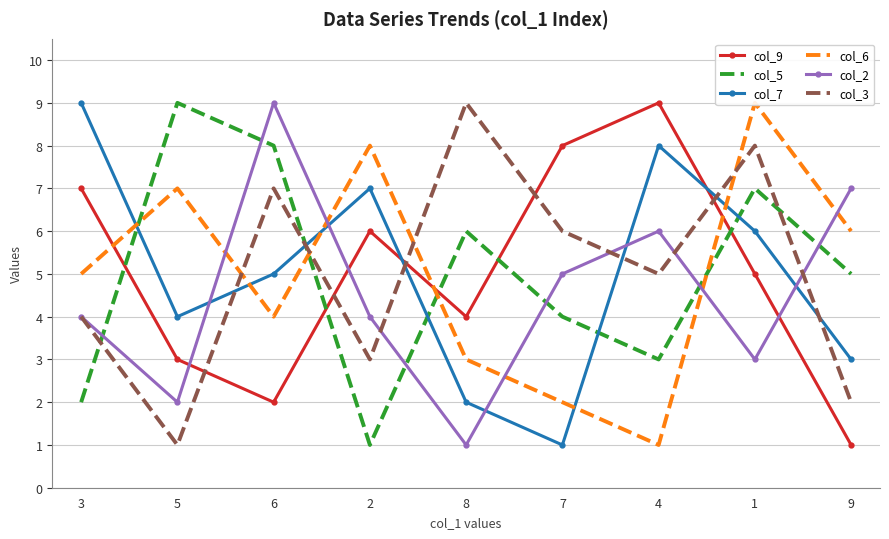

Reading left to right, what are all the values shown in this chart?

col_9: 7	3	2	6	4	8	9	5	1
col_5: 2	9	8	1	6	4	3	7	5
col_7: 9	4	5	7	2	1	8	6	3
col_6: 5	7	4	8	3	2	1	9	6
col_2: 4	2	9	4	1	5	6	3	7
col_3: 4	1	7	3	9	6	5	8	2